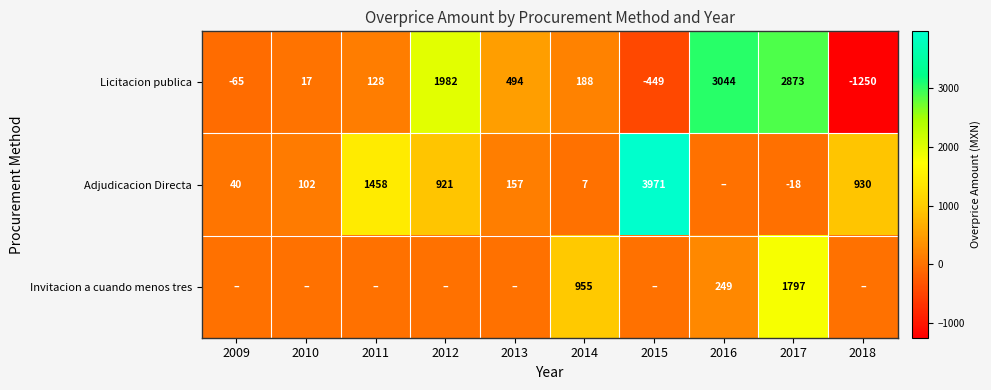

What is the difference between the highest and lowest values at 2017?

2891